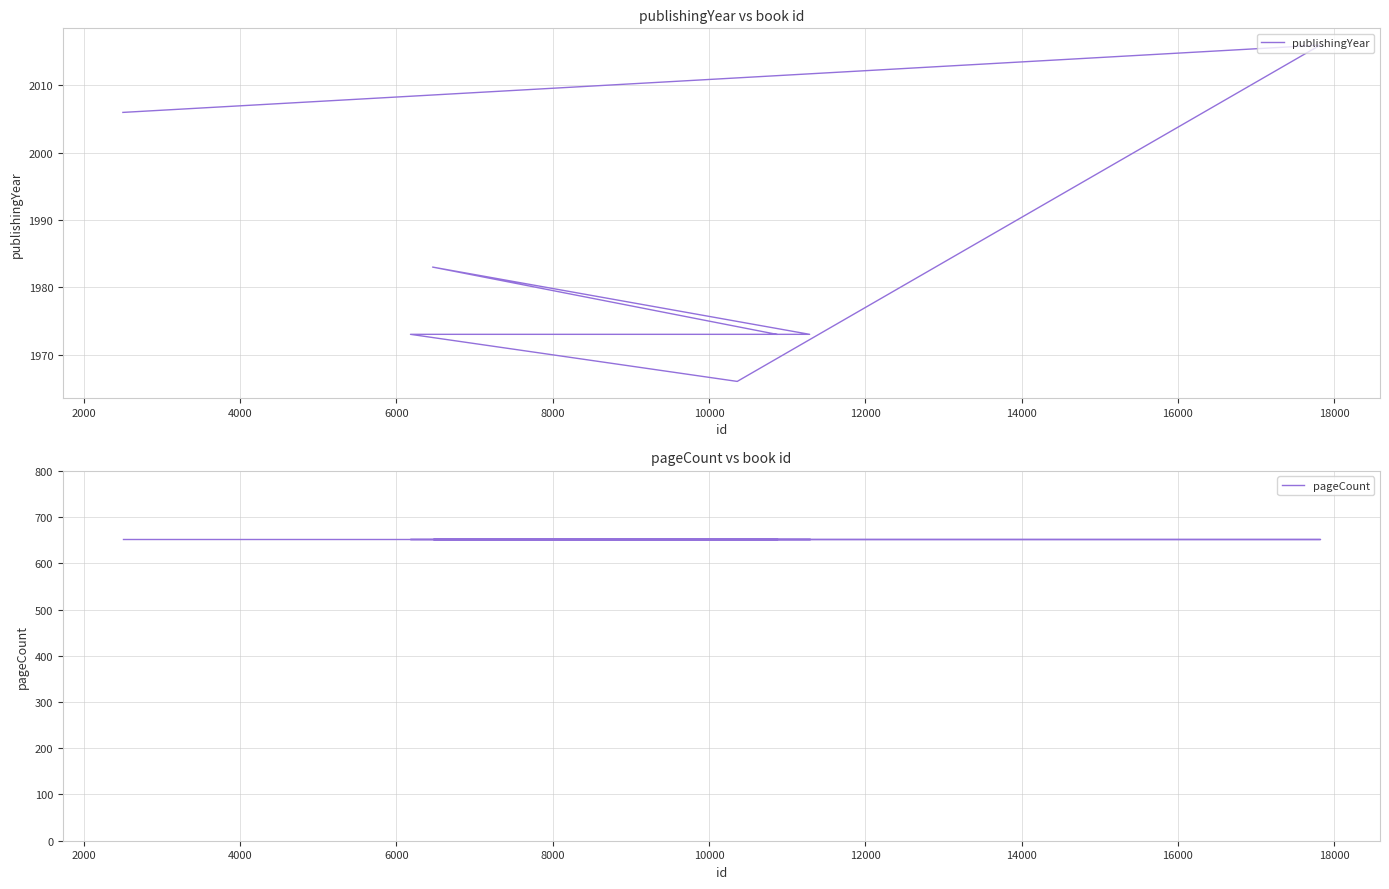

What is the lowest value of the publishingYear series?

1966